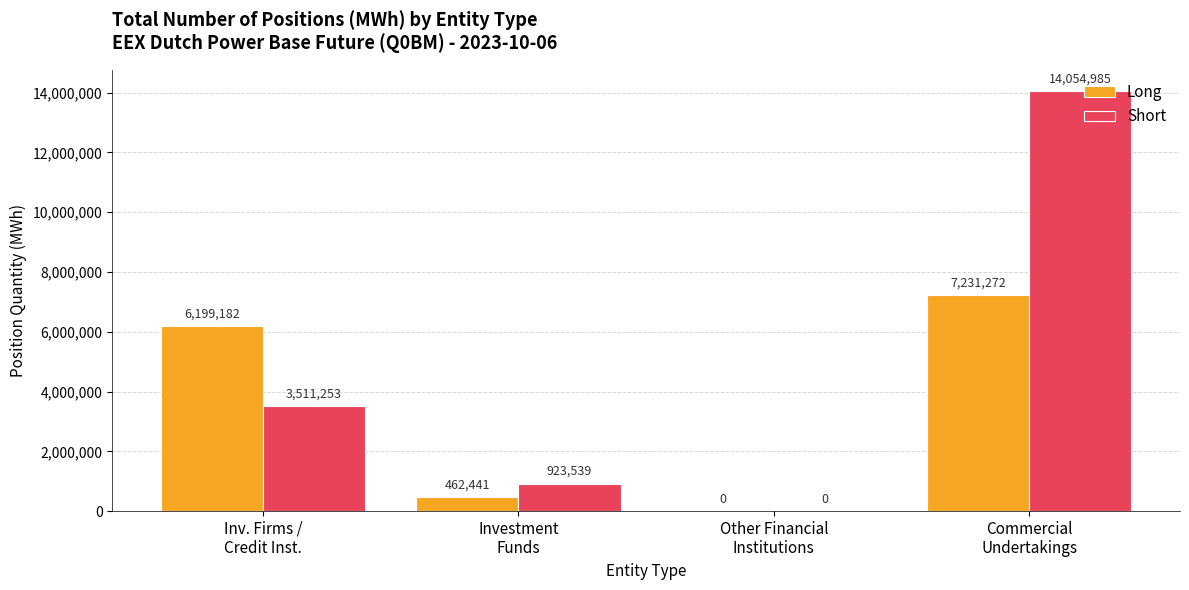

Are the bars horizontal?

No